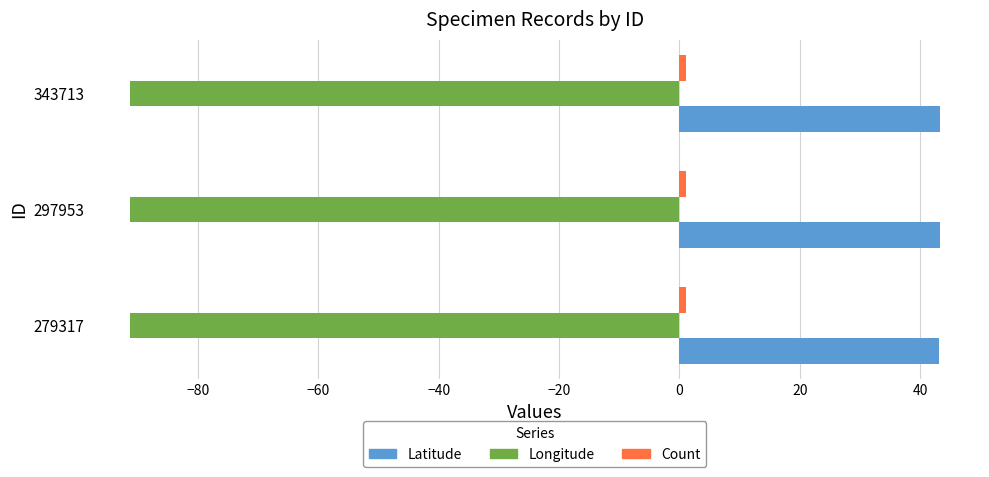

Is the value of Longitude at 343713 greater than the value of Latitude at 297953?

No